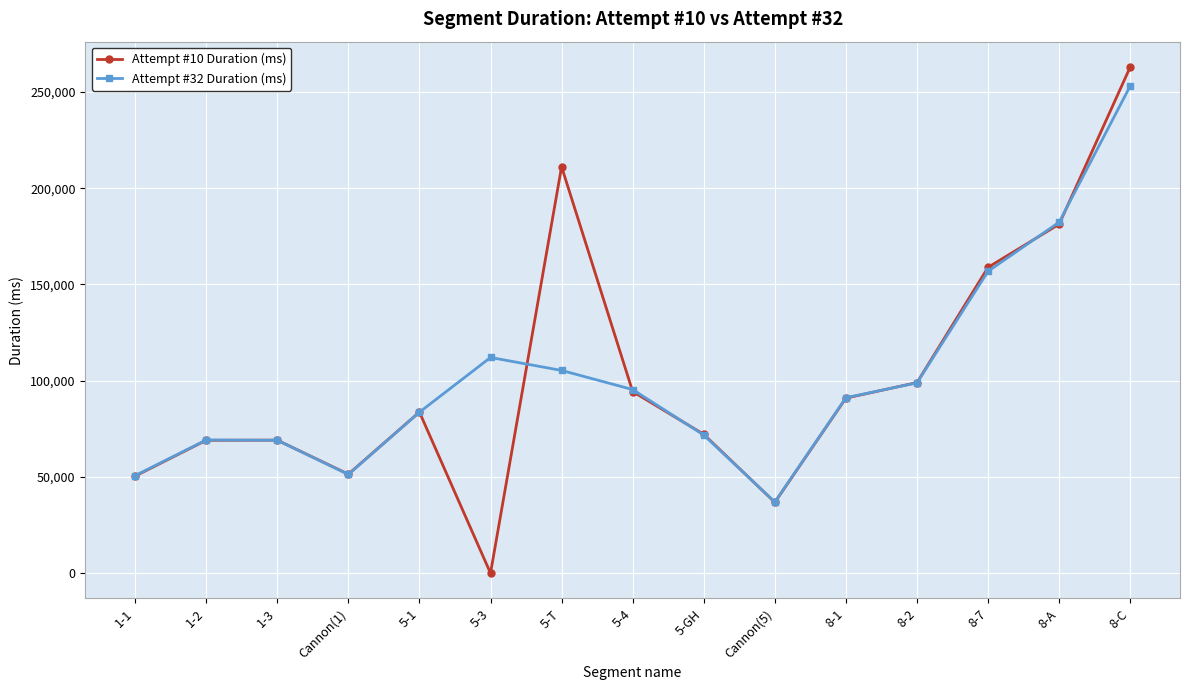

True or false: Attempt #10 Duration (ms) has a value of 303734 at 8-A.

False